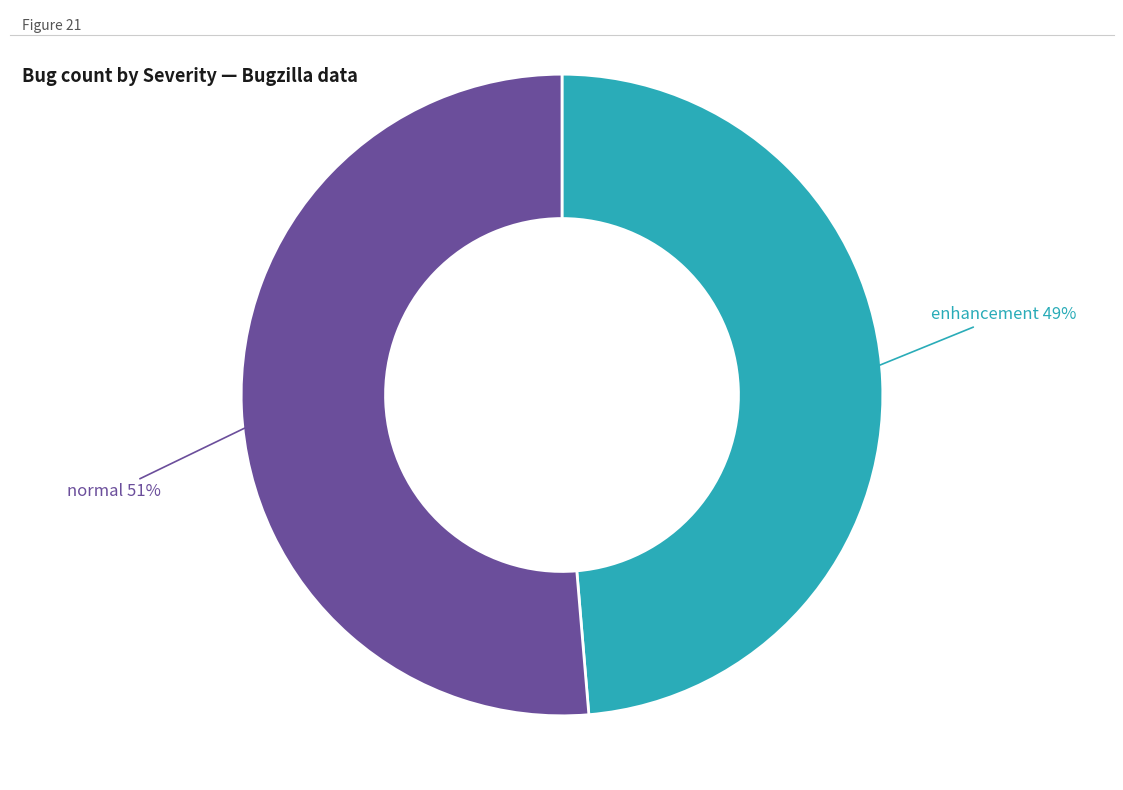

How many slices are in this pie chart?

2